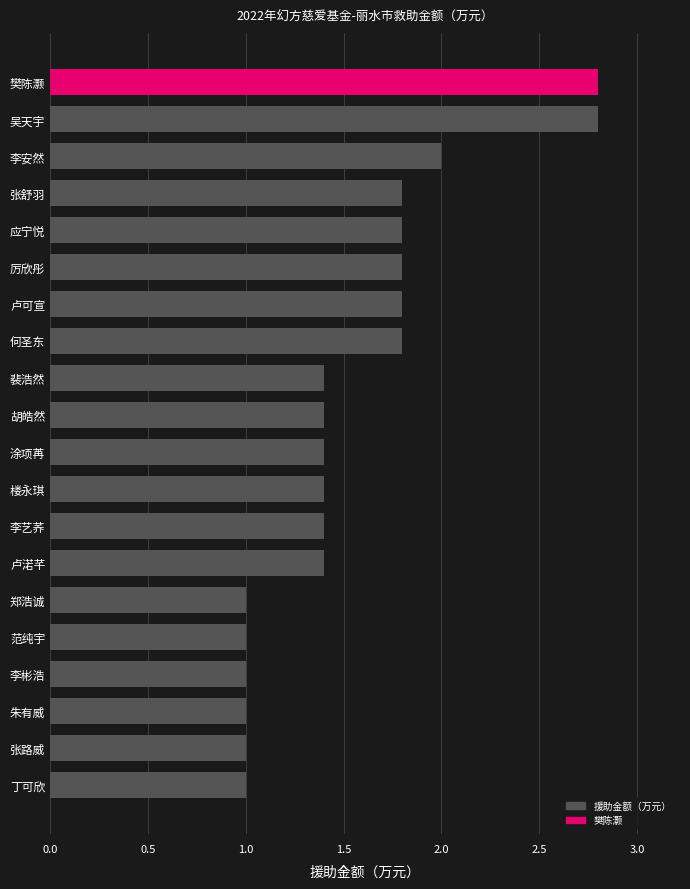

Is it true that the value at 厉欣彤 is 2.5?

False